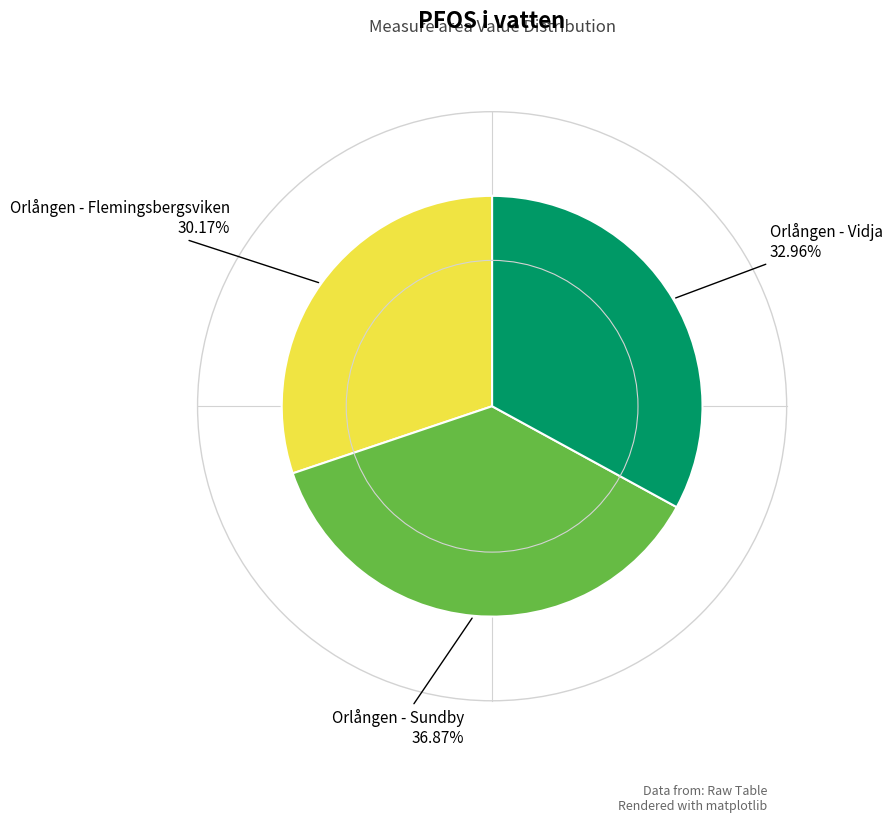

How much of the chart is everything except Orlången - Flemingsbergsviken?

69.8%